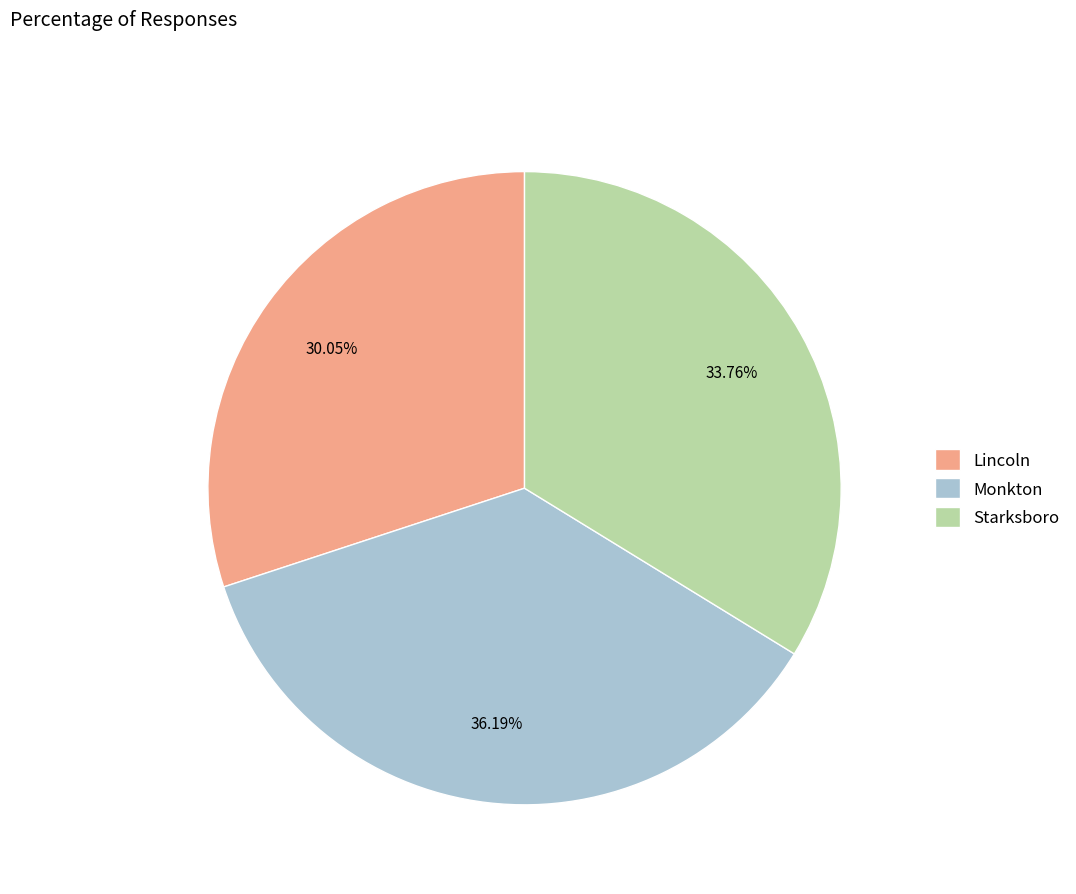

What percentage is the Monkton slice, to the nearest percent?

36%